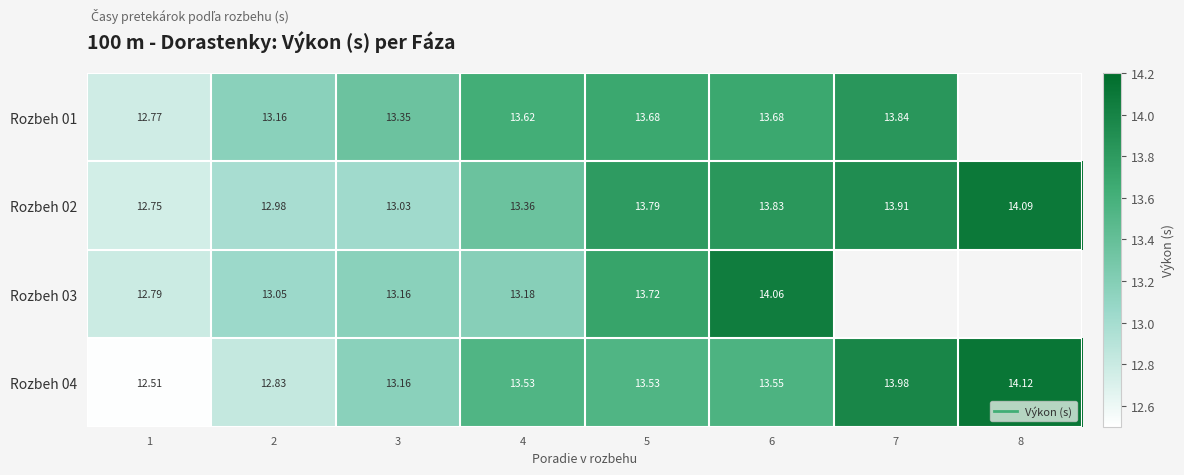

Rank the series by their maximum value, from lowest to highest.

Rozbeh 01, Rozbeh 03, Rozbeh 02, Rozbeh 04